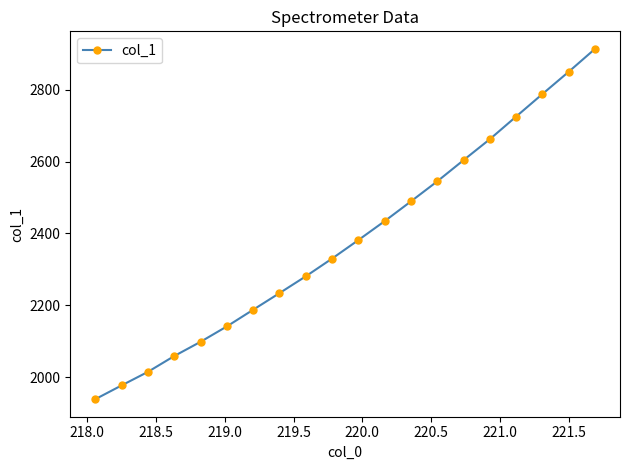

What is the value of the 5th point from the left?

2098.2